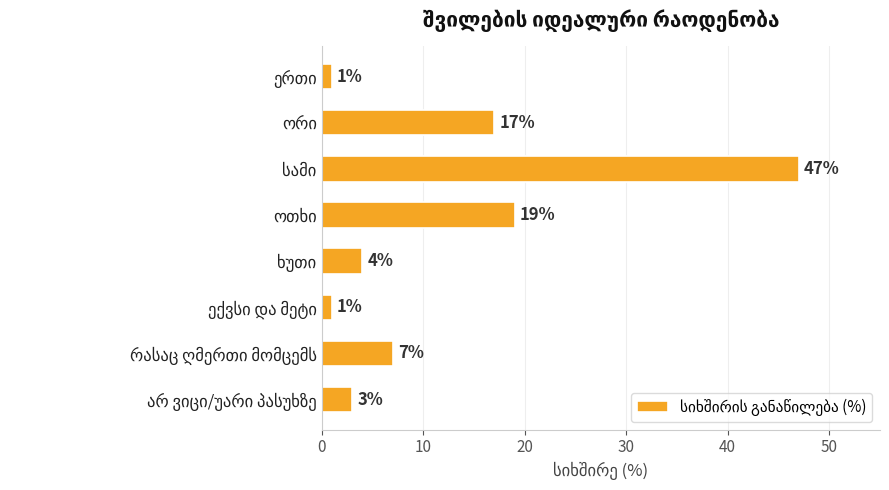

What is the value of the 6th bar from the top?

1